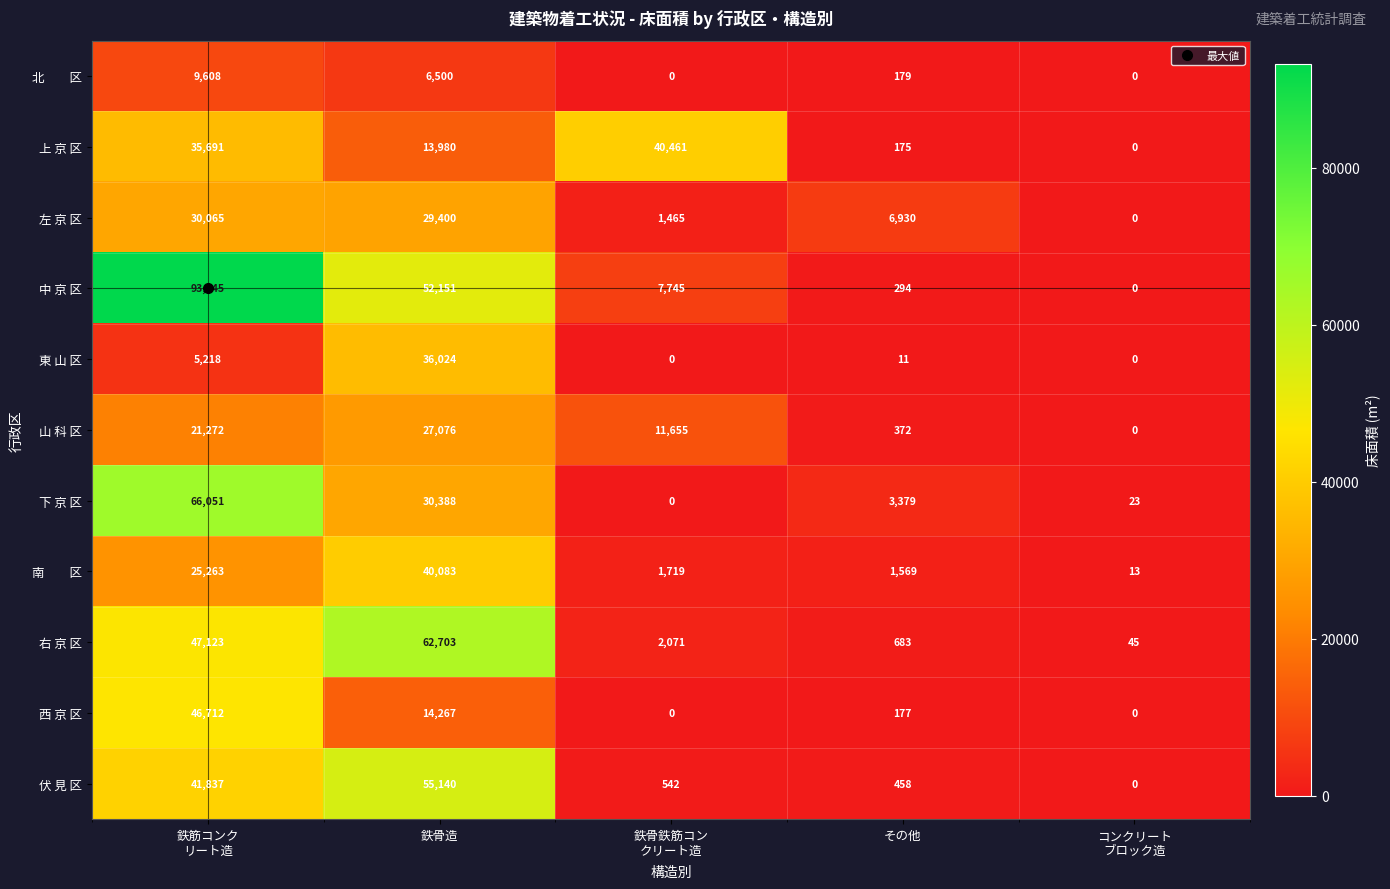

The value of 西 京 区 at その他 is 177. True or false?

True